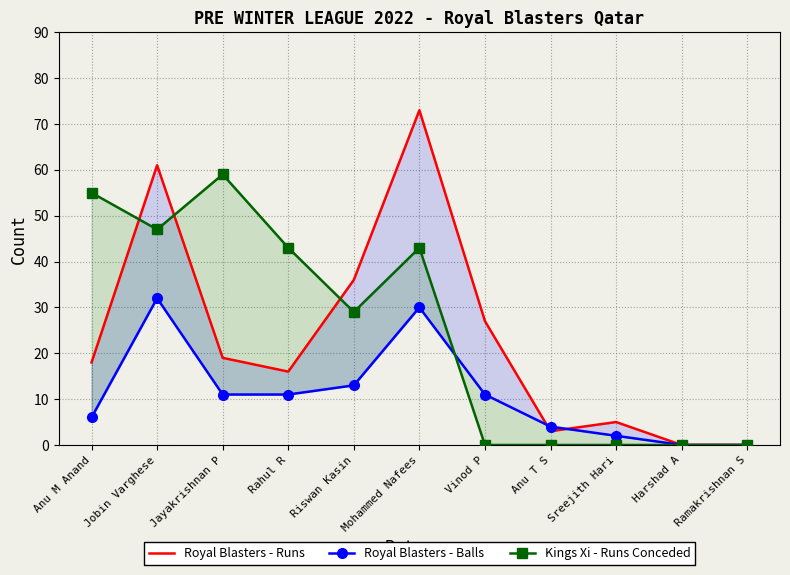

Is it true that Royal Blasters - Balls equals 2 at Anu T S?

False